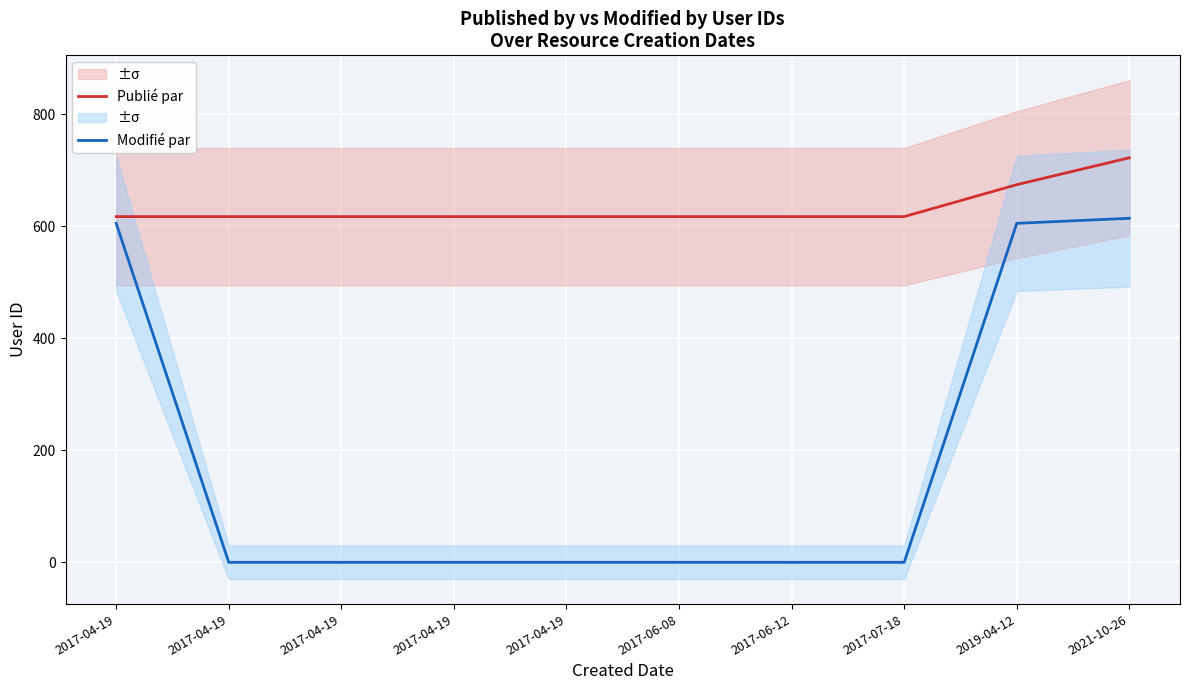

At which label does Modifié par reach its peak?

2021-10-26